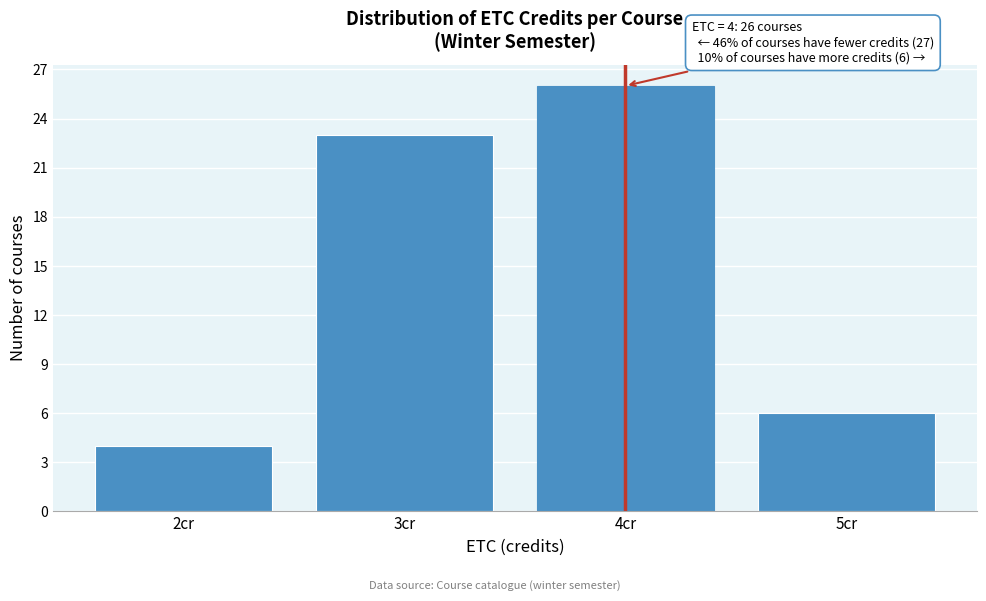

Reading right to left, what are all the values shown in this chart?

6	26	23	4